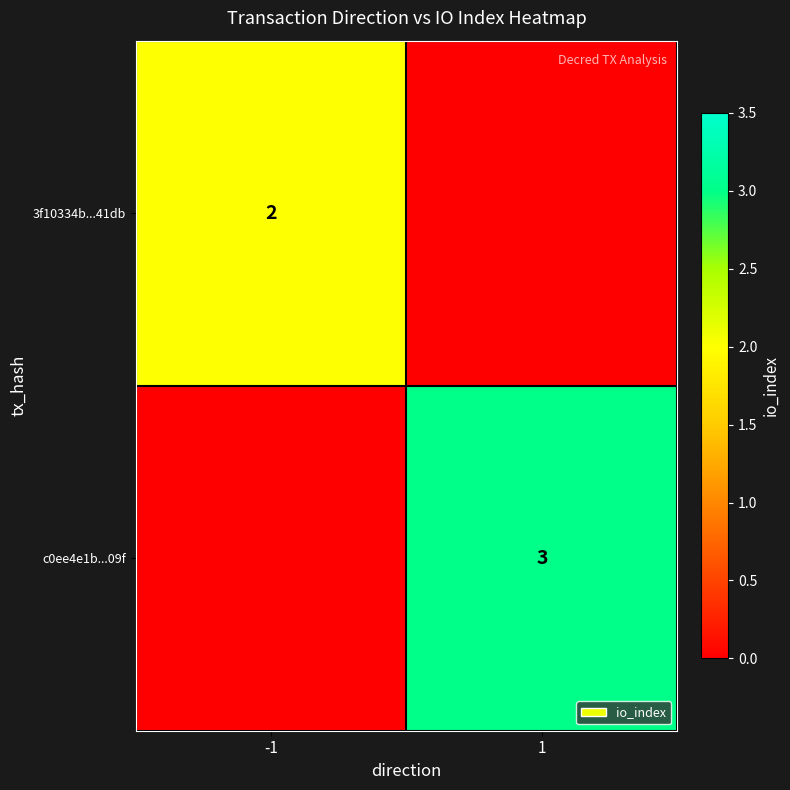

The 3f10334b...41db series shows 2 at -1. True or false?

True